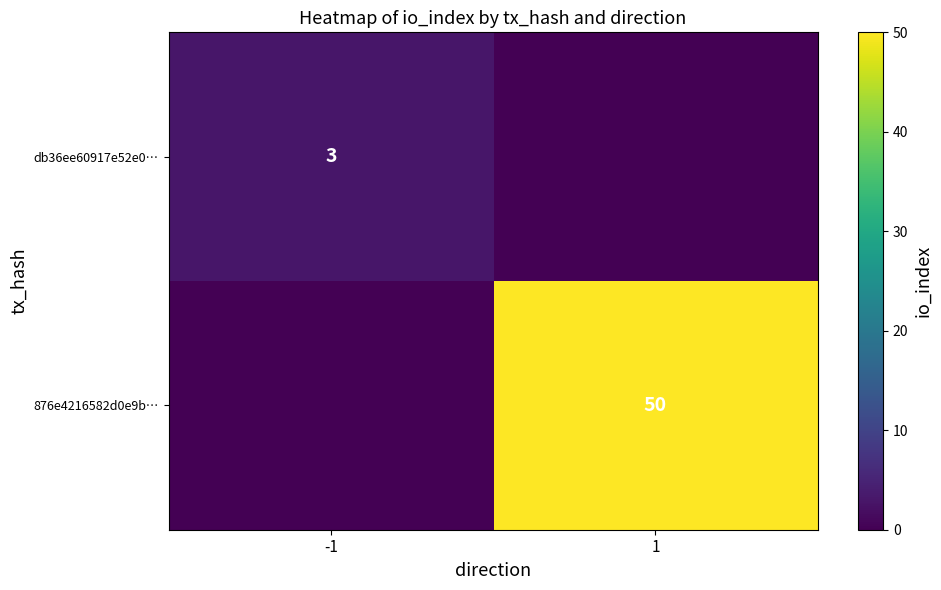

The value of 876e4216582d0e9b… at 1 is 50. True or false?

True